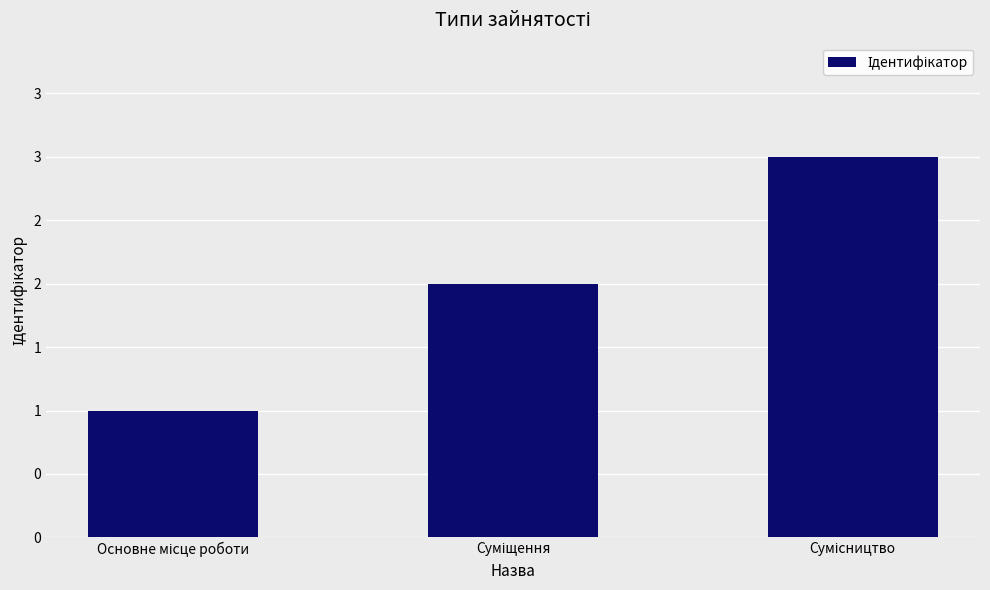

Are the bars horizontal?

No